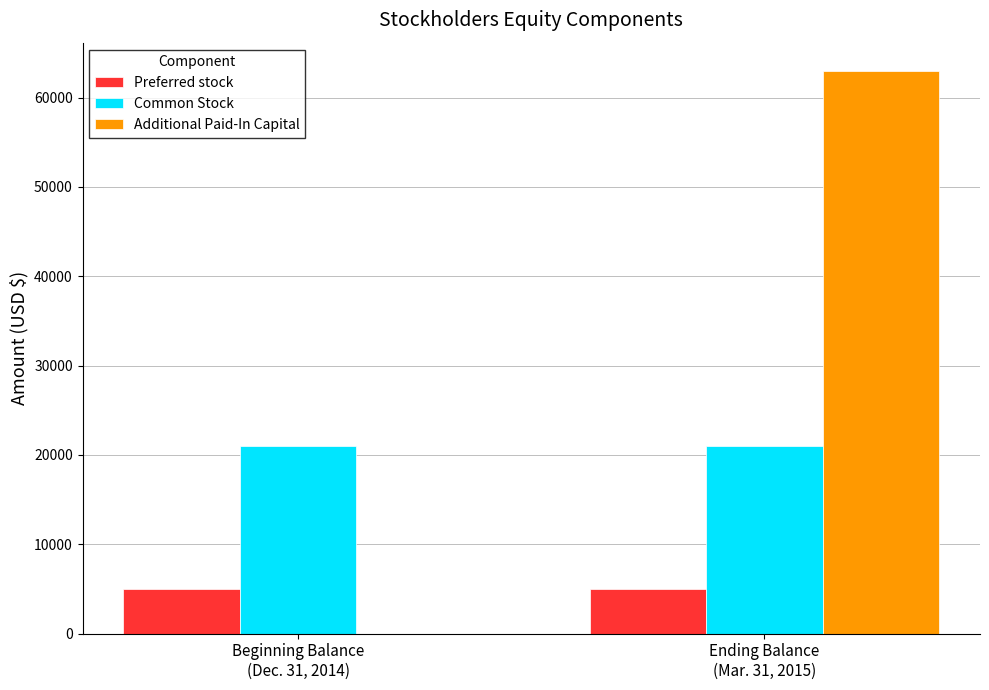

Which series has the largest total across all categories?

Additional Paid-In Capital